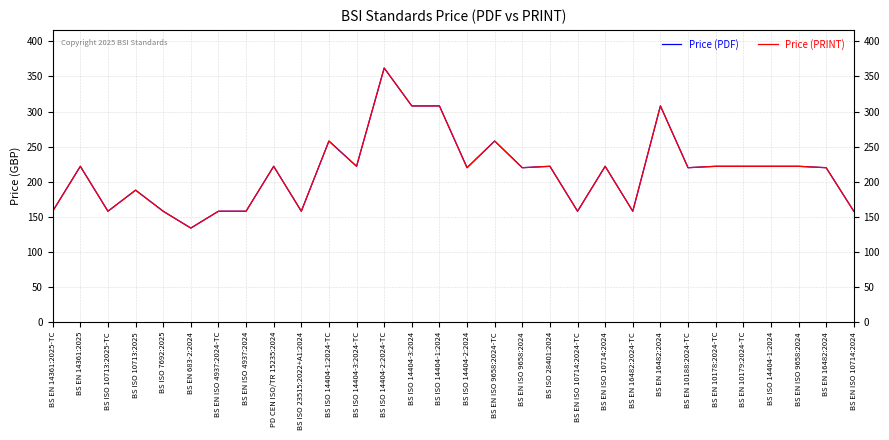

At which label is Price (PDF) closest to 248?

BS ISO 14404-1:2024-TC